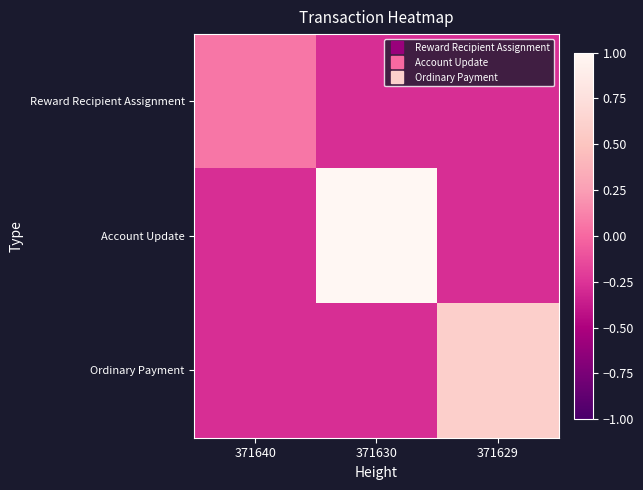

Between 371630 and 371629, which is larger?

371630